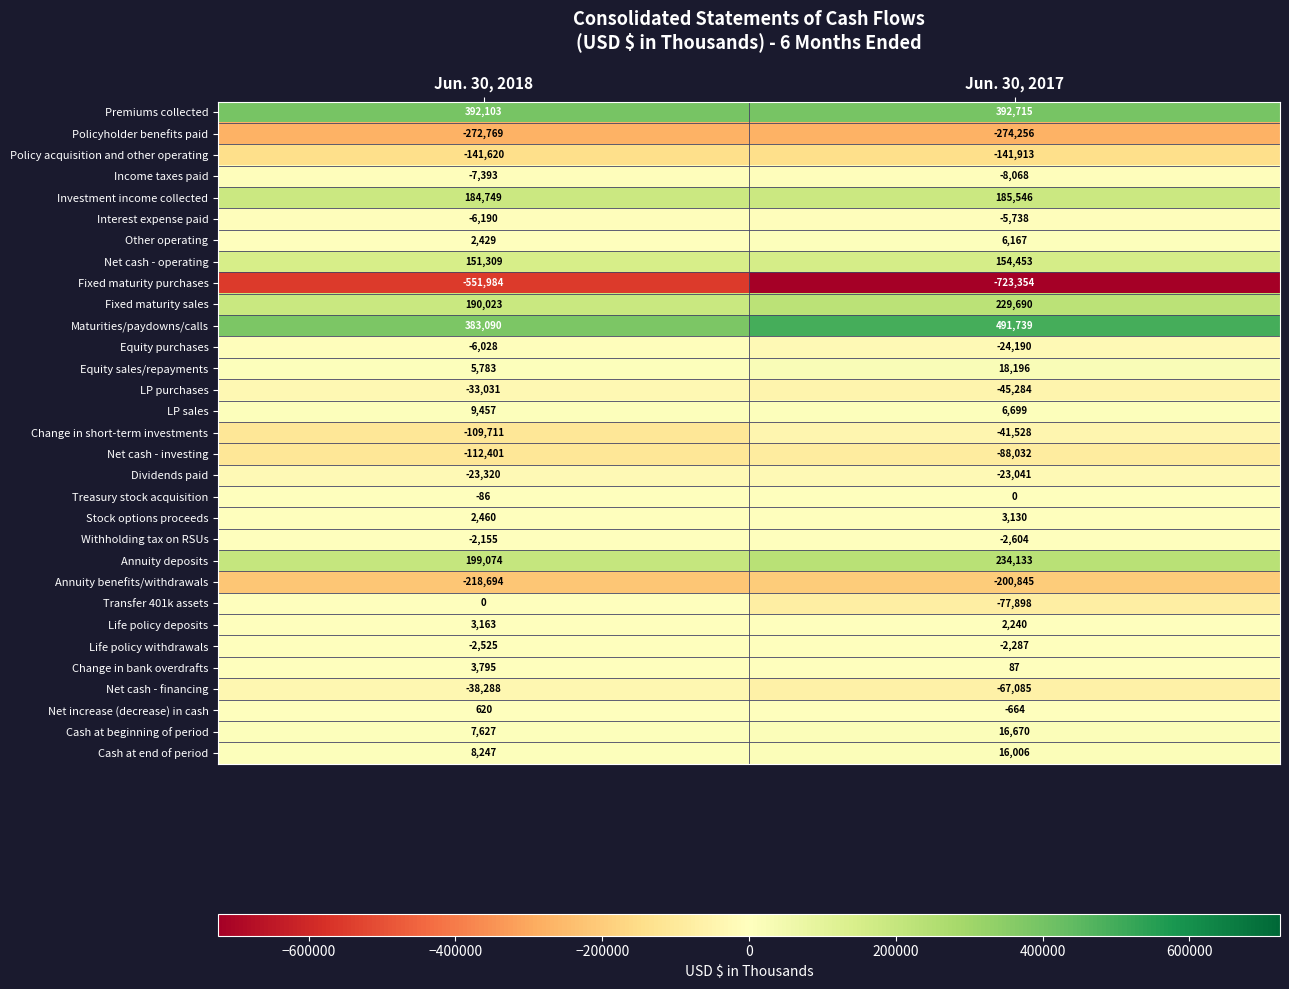

What is the greatest value displayed?

491739